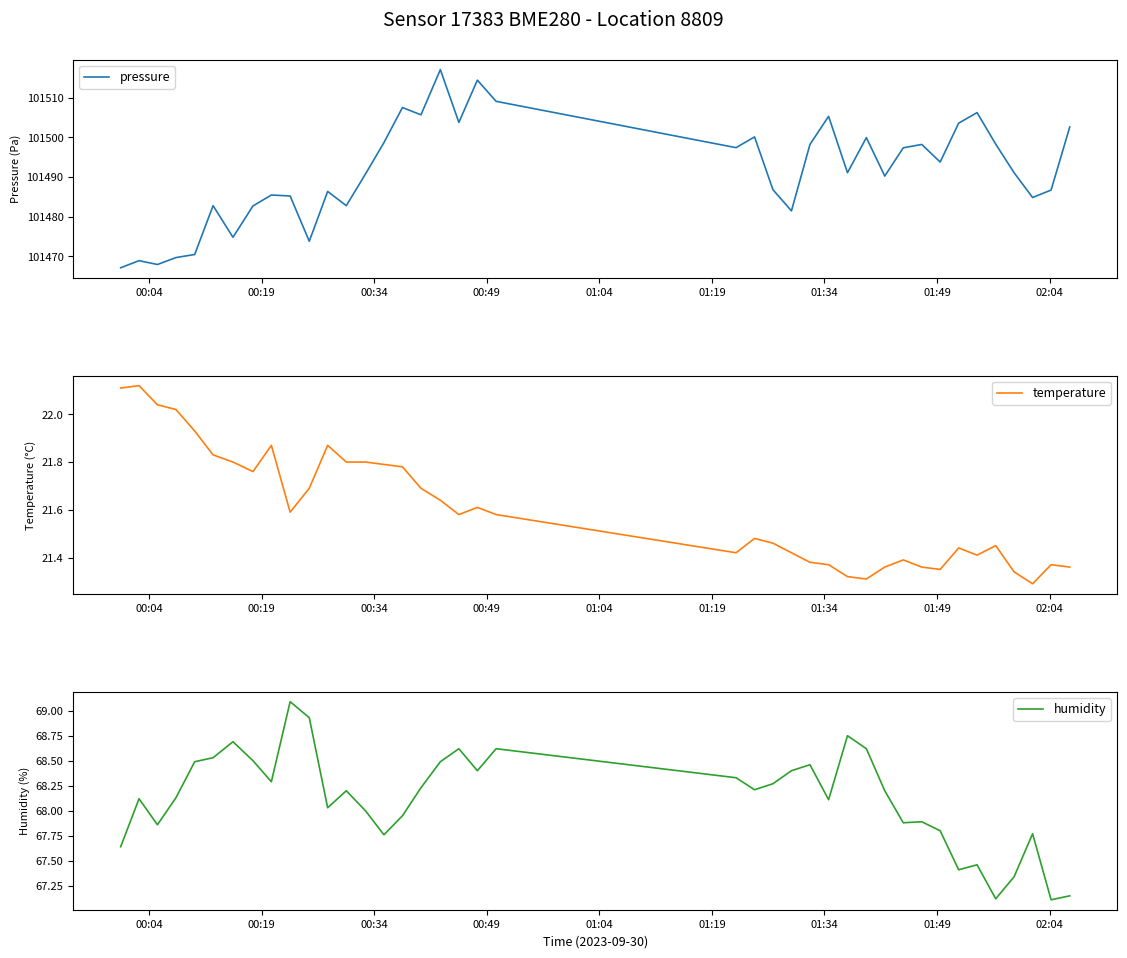

What are all the series names shown in the legend?

pressure, temperature, humidity